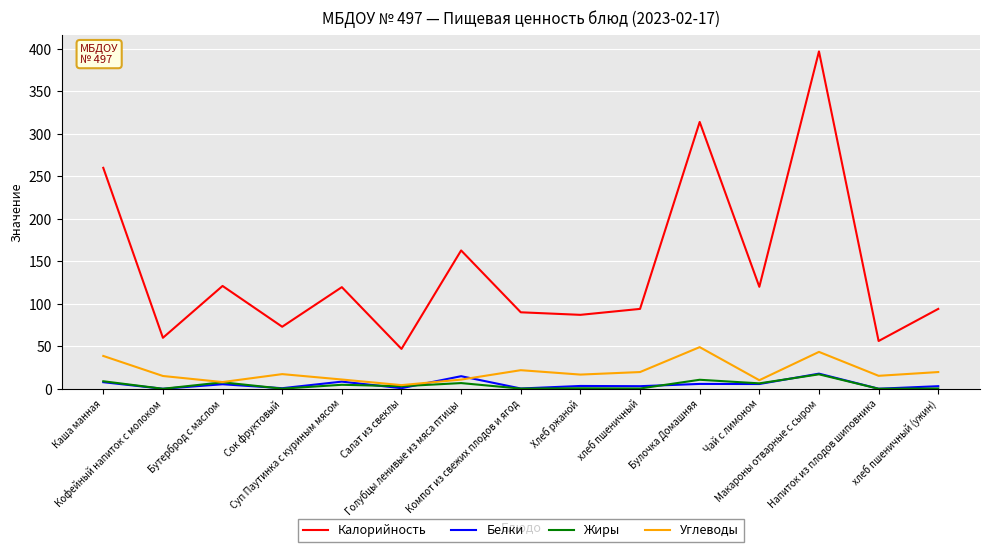

The Калорийность series shows 167.9 at хлеб пшеничный (ужин). True or false?

False